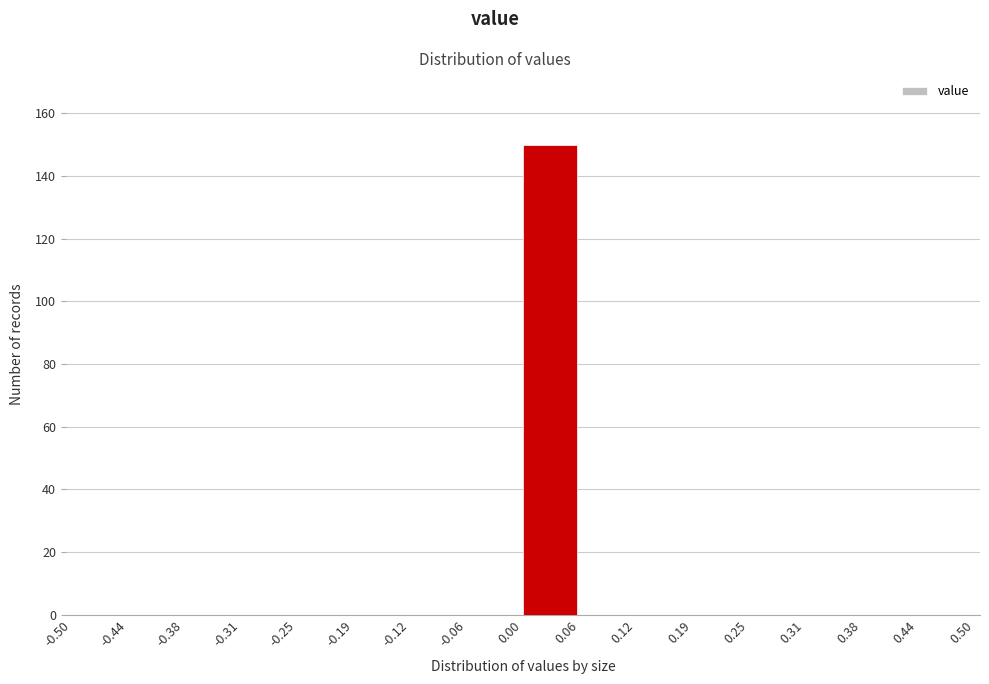

How tall is the bar that spans 0.00 to 0.06 on the x-axis? The values are not printed on the chart, so give them approximately, as read against the axis.

150